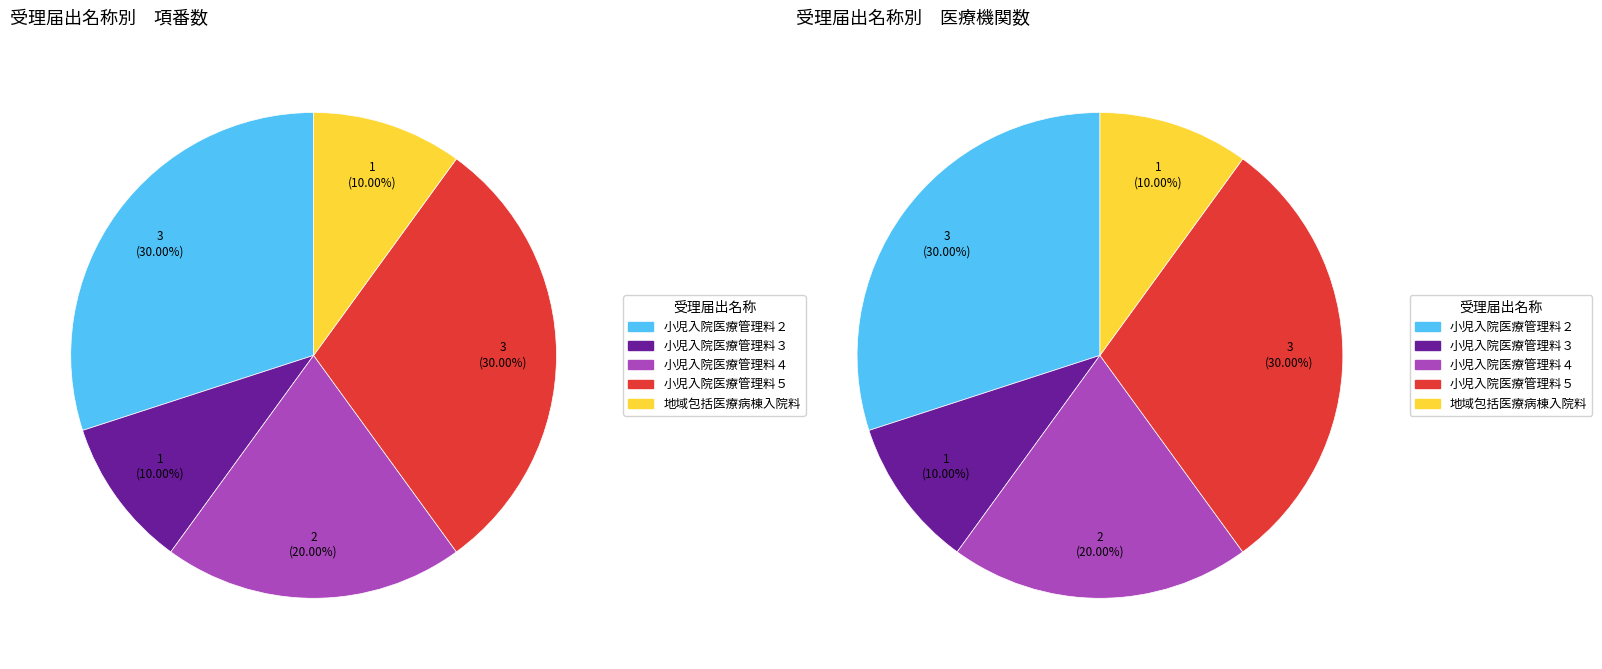

Does 小児入院医療管理料４ represent more than half of the total?

No